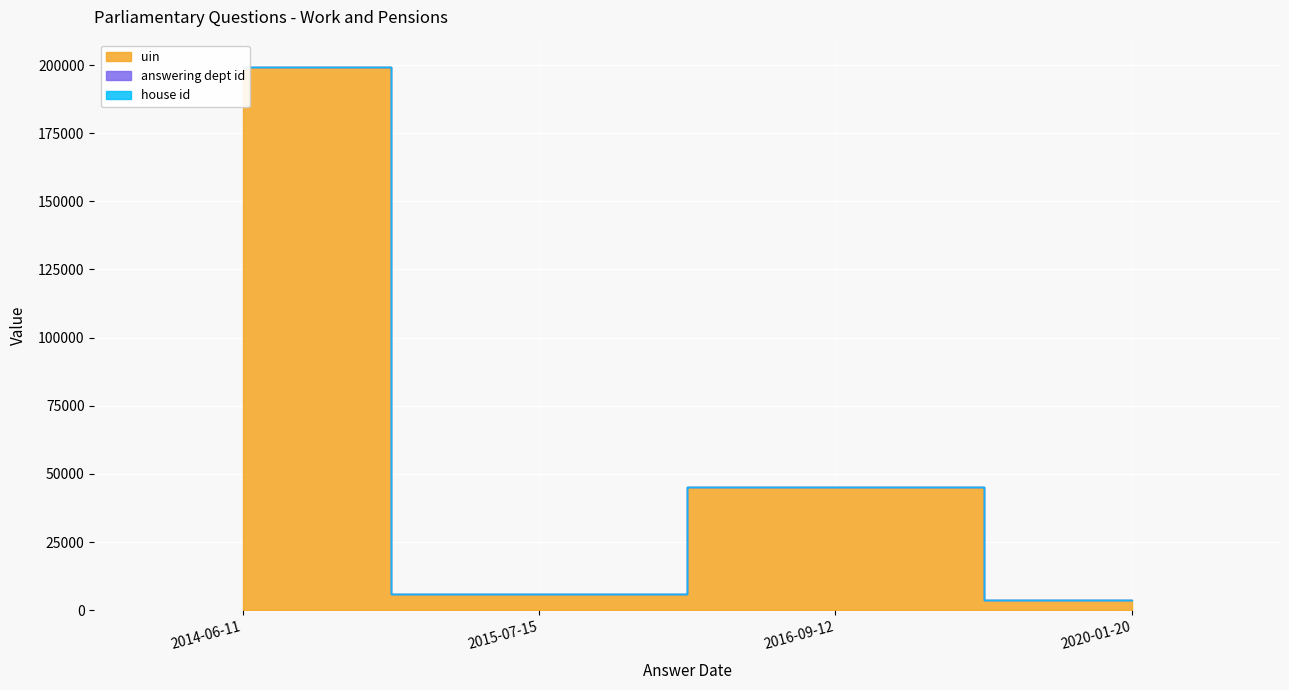

What is the highest value of the uin series?

199330